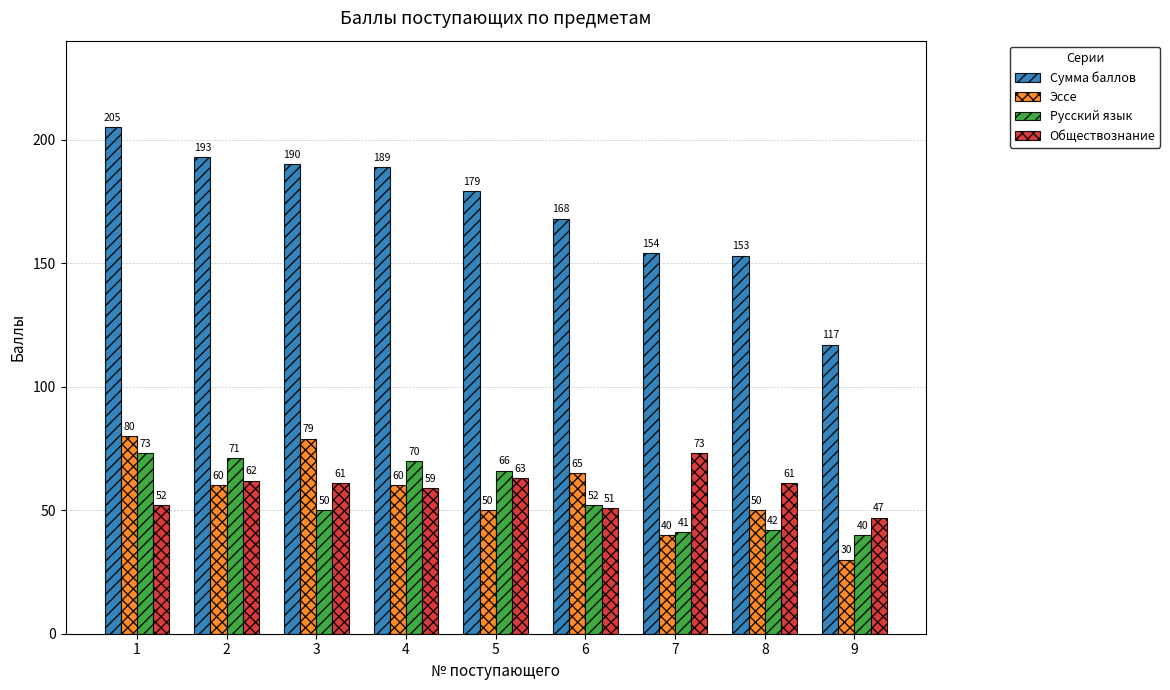

Where does the Сумма баллов series first go above 179?

1